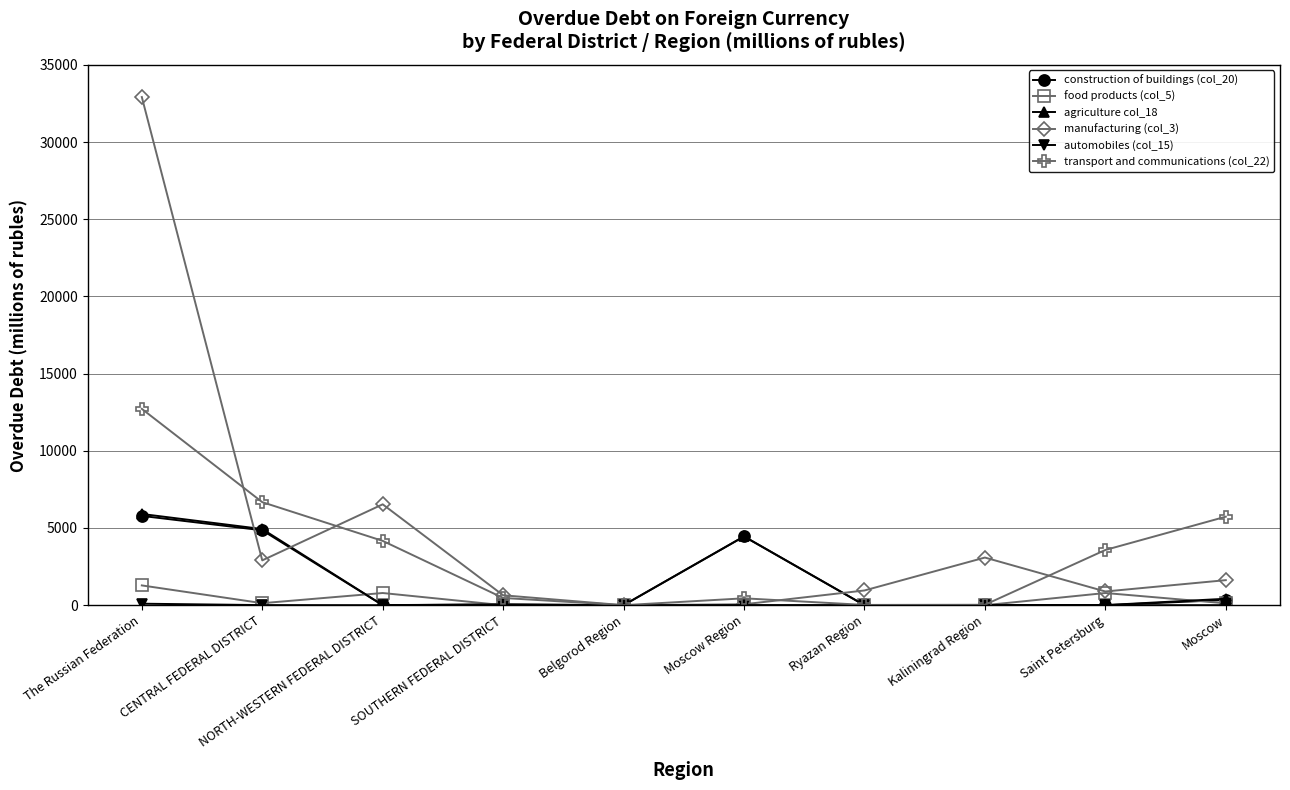

Is it true that manufacturing (col_3) equals 32914 at The Russian Federation?

True